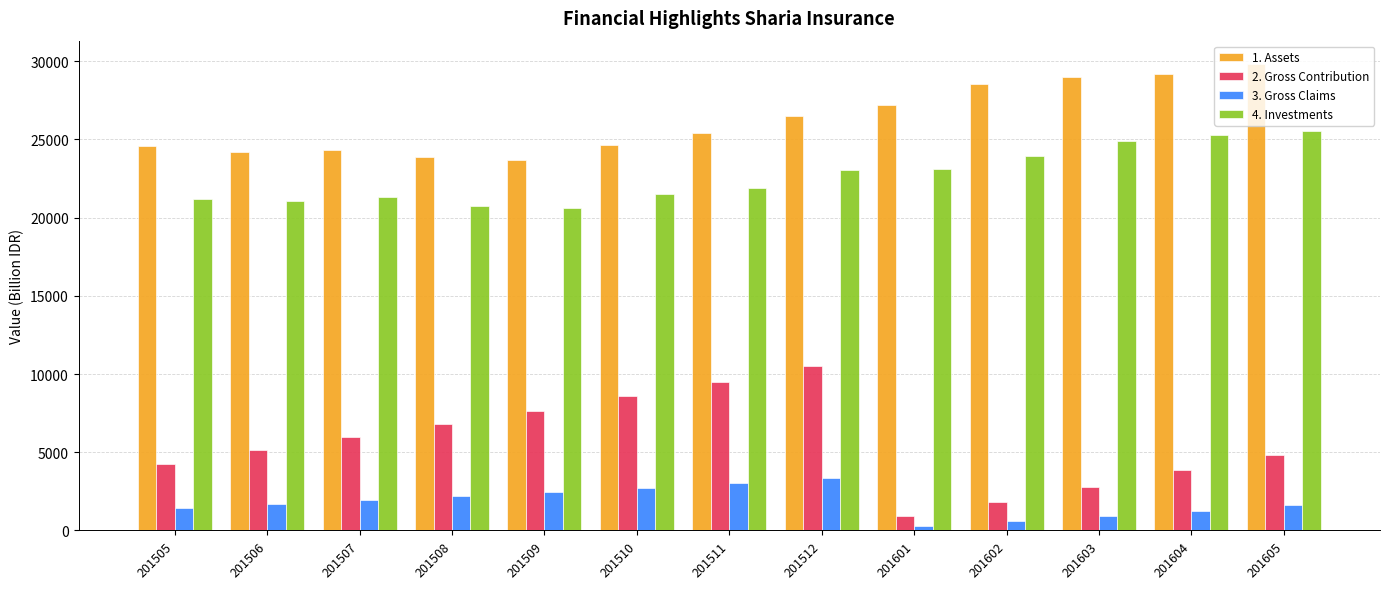

What is the difference between the highest and lowest values at 201506?

22495.3